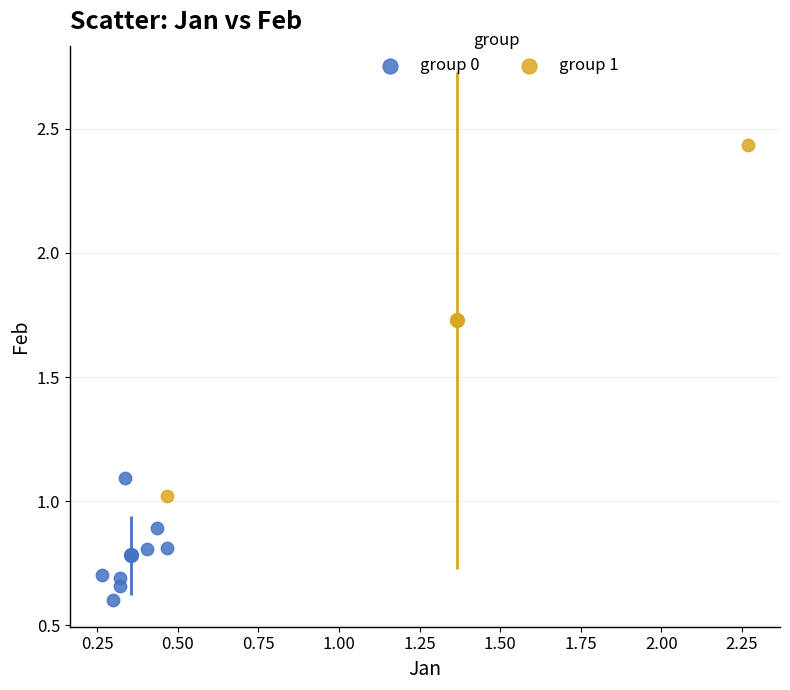

What are all the series names shown in the legend?

group 0, group 1